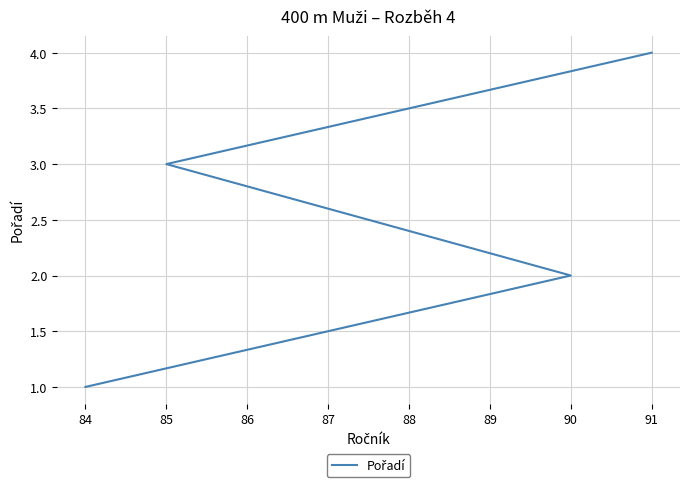

Does the chart display data point markers on the line(s)?

No